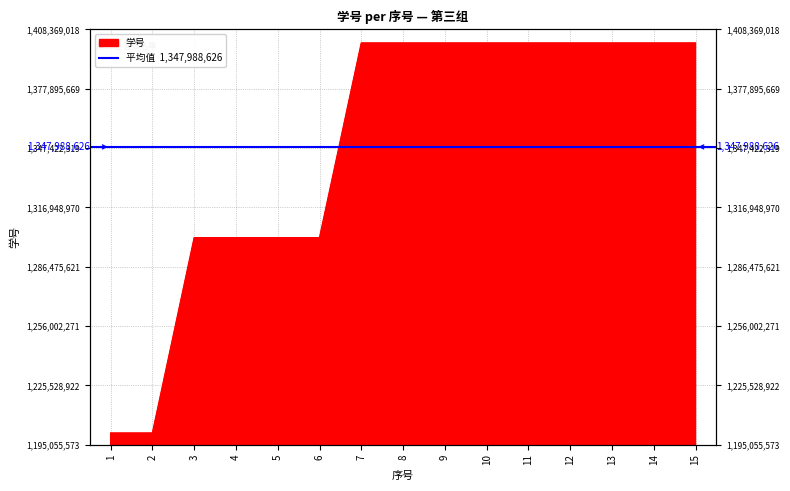

Reading left to right, what are all the values shown in this chart?

1201060877	1201061028	1301362004	1301362095	1301362193	1301362256	1401362012	1401362023	1401362057	1401362083	1401362124	1401362127	1401362142	1401362164	1401362207